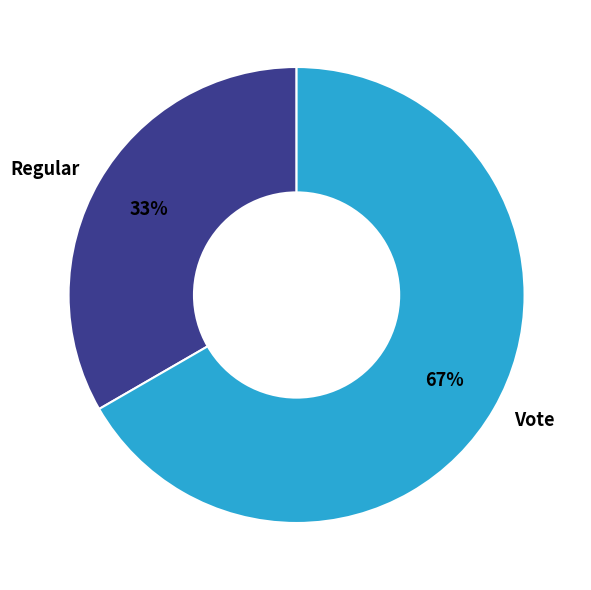

To the nearest percent, what is the combined percentage of Regular and Vote?

100%